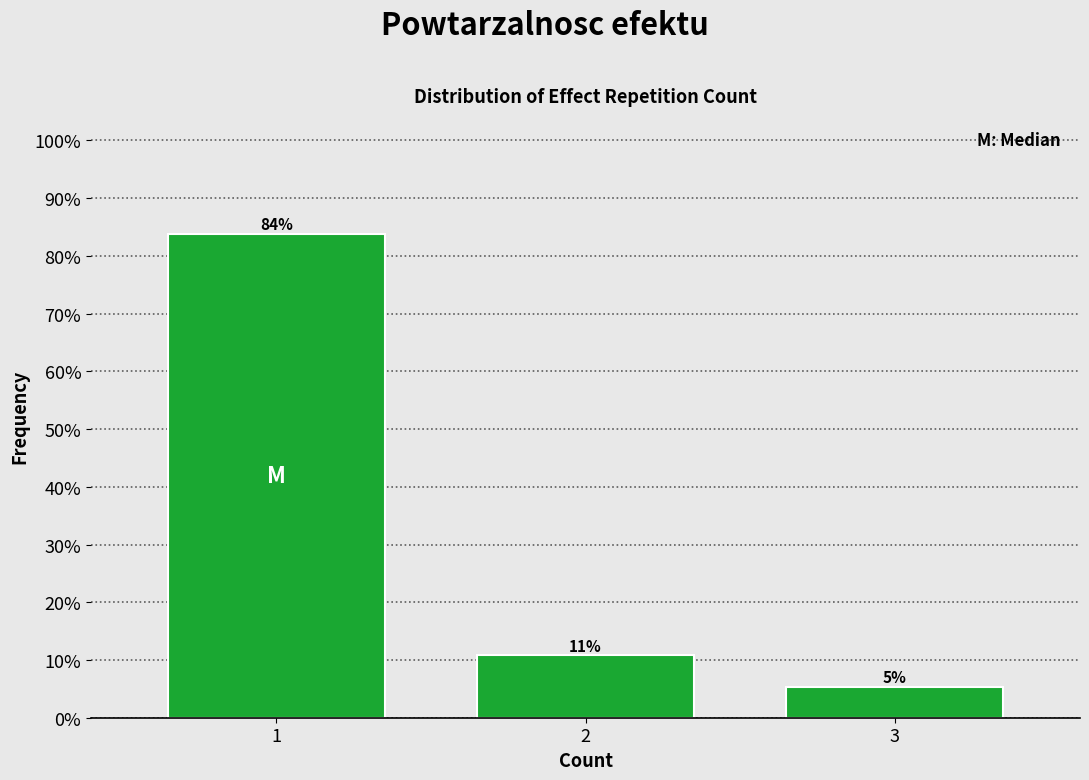

Are the bars horizontal?

No